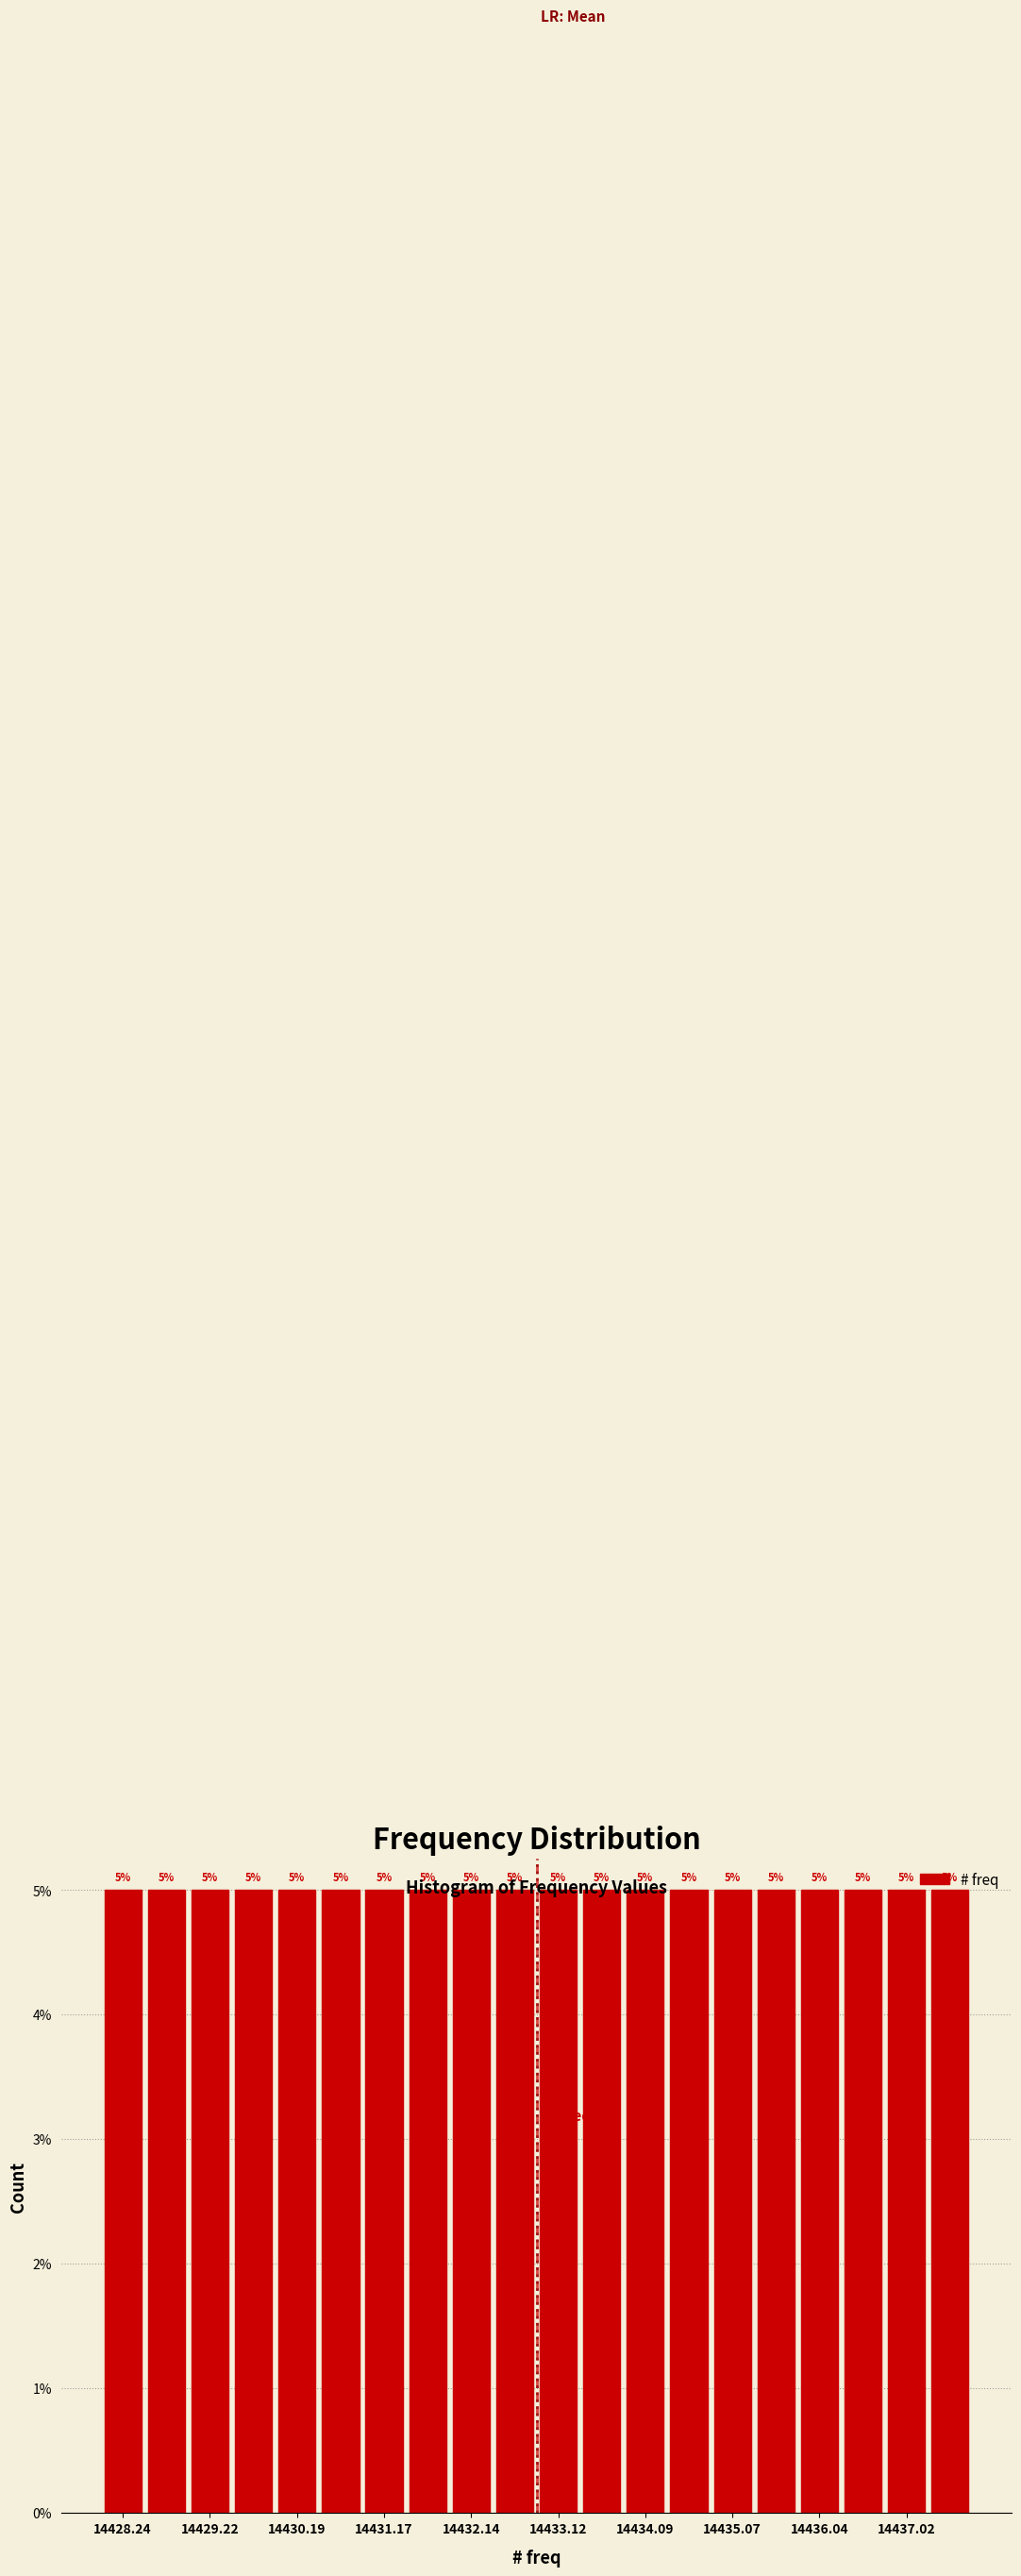

What is the height of the bar covering 14436.8 to 14437.3 on the x-axis? The bar edges are not printed on the chart, so give them approximately, as read against the axis.

5